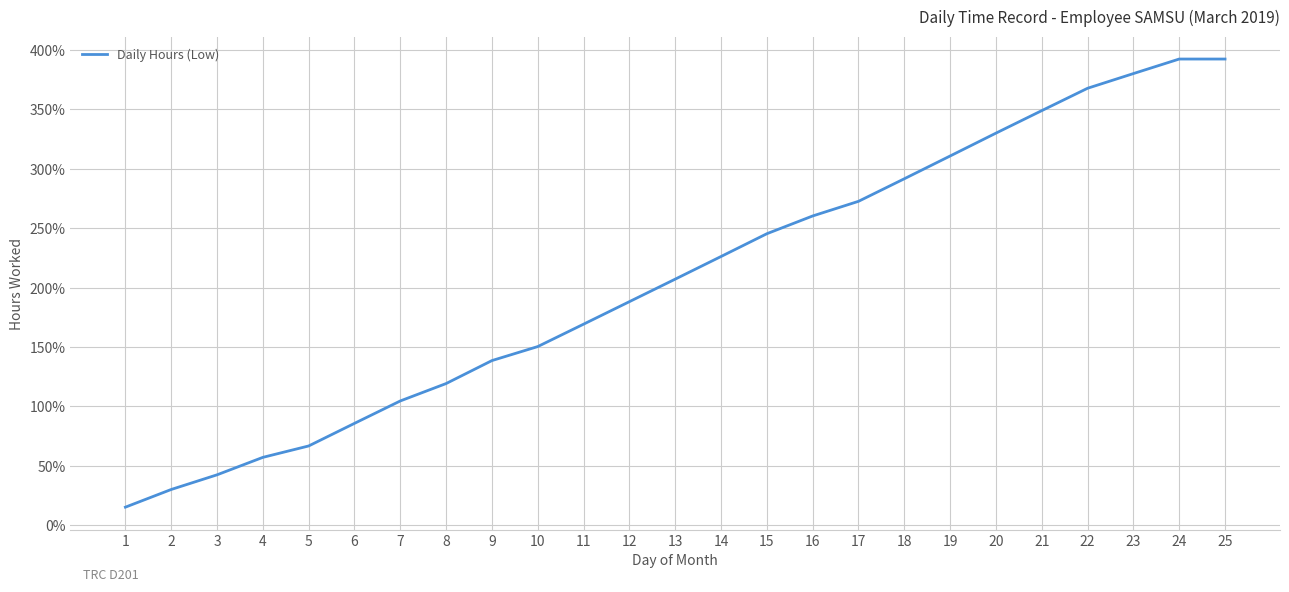

The value at 13 is 207.1. True or false?

True